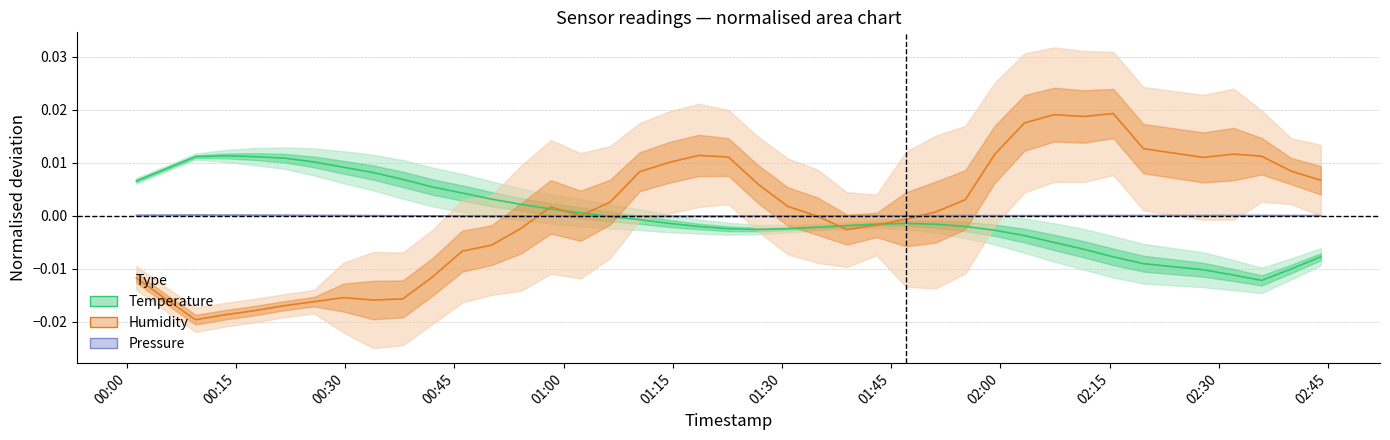

Where is the first local maximum for Pressure (normalised)?

00:30